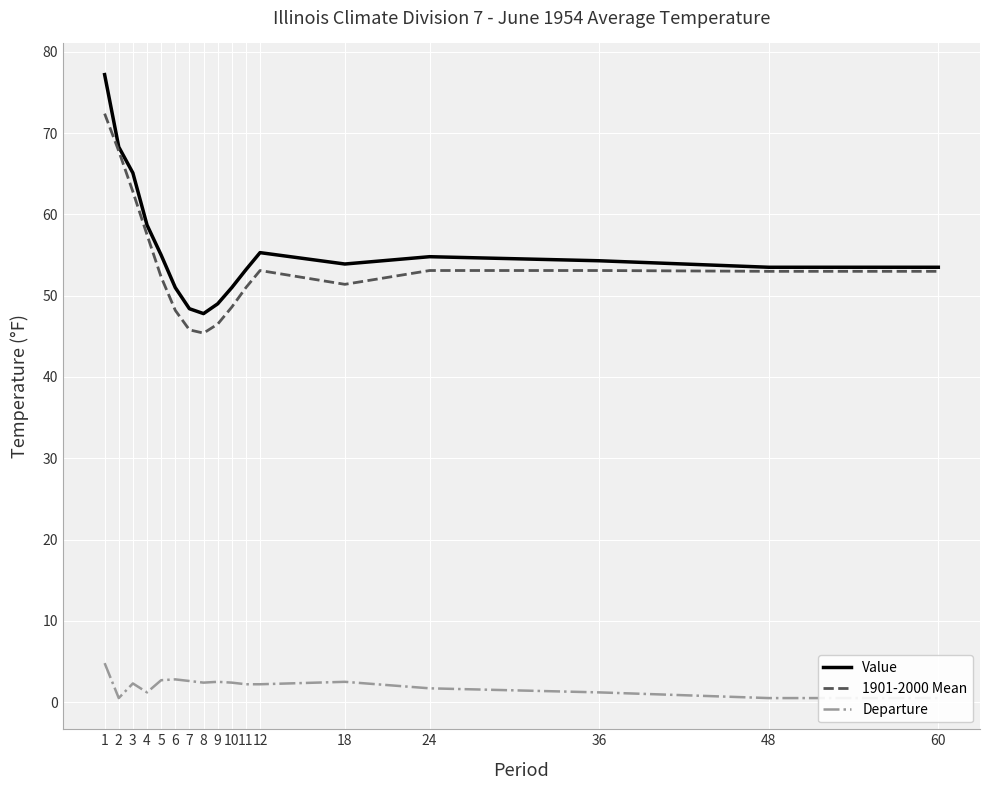

What are all the series names shown in the legend?

Value, 1901-2000 Mean, Departure